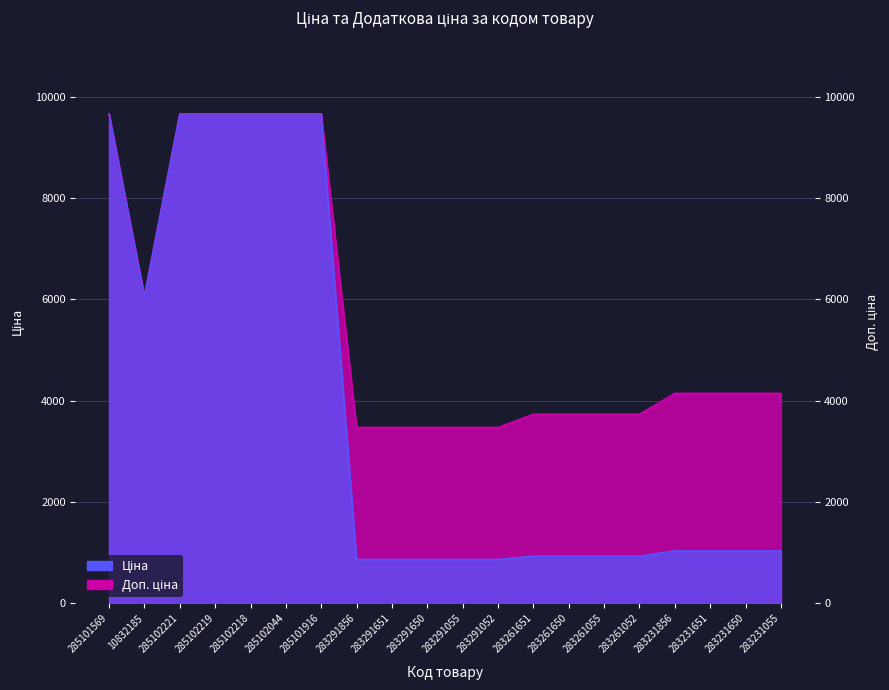

What is the label of the 11th point from the left?

283291055